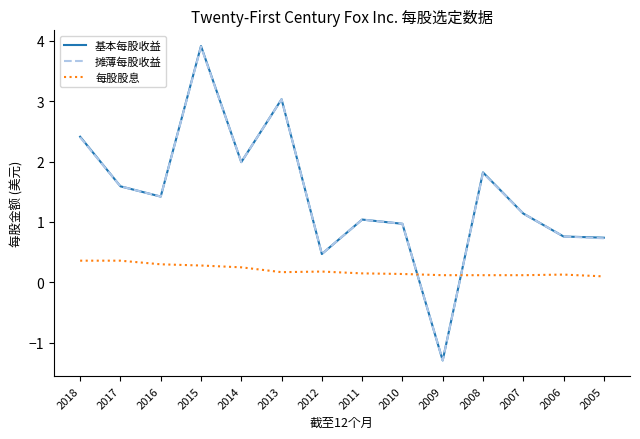

Between 2014 and 2005, which series saw the biggest shift?

摊薄每股收益